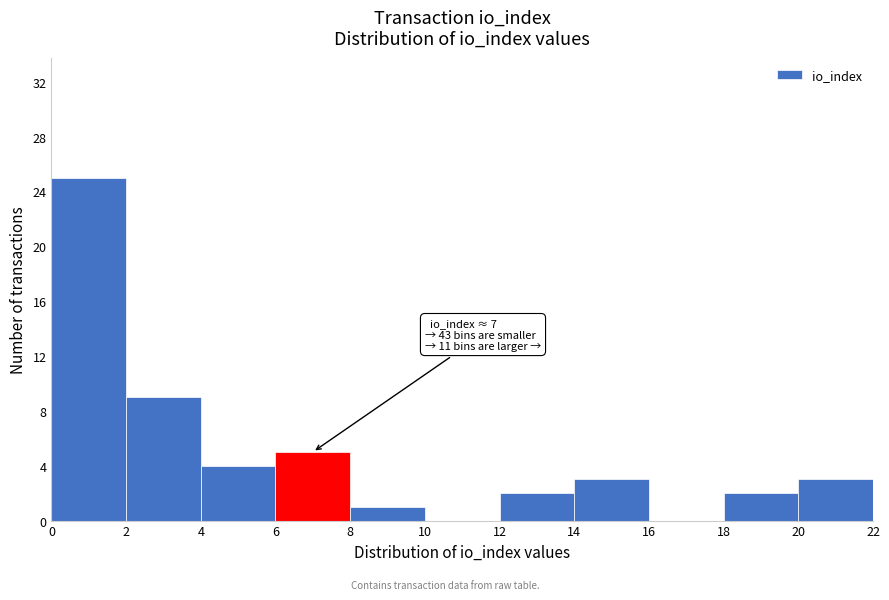

Over which range of the x-axis is the bar tallest?

0 to 2